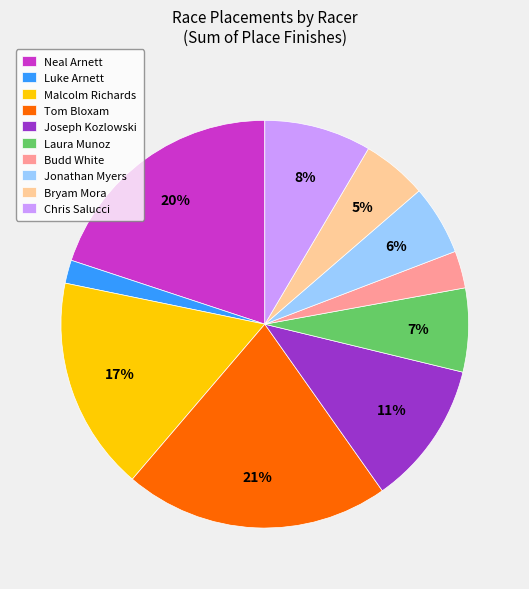

Combined, do Neal Arnett and Luke Arnett account for over 50%?

No